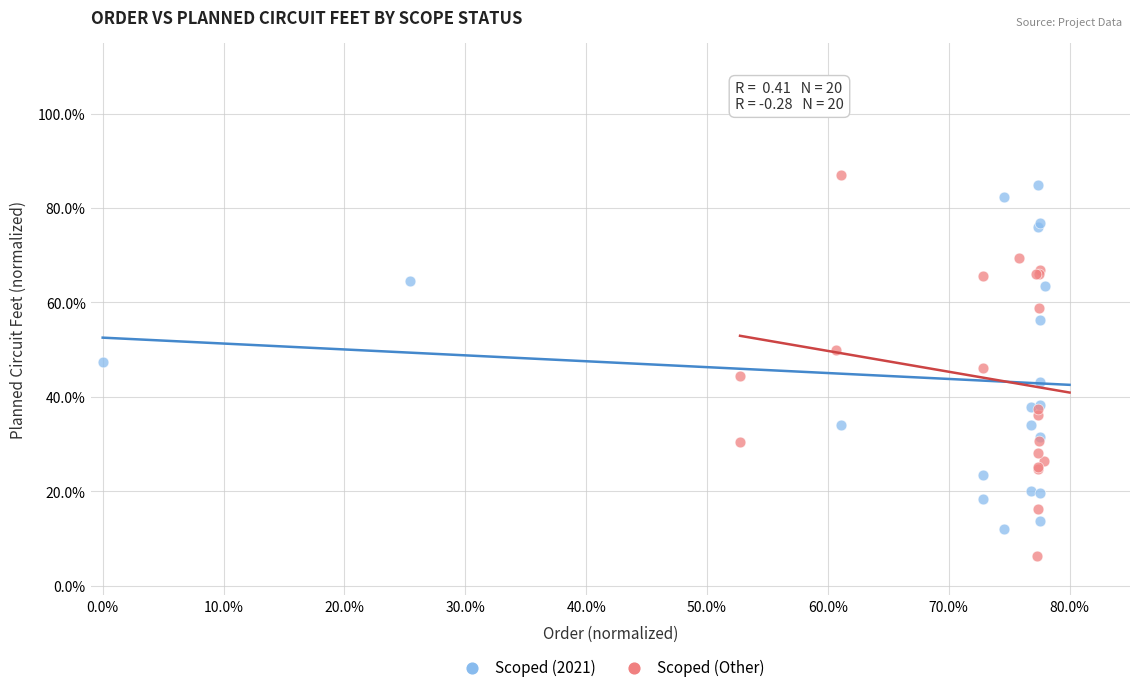

Which series reaches the maximum Y coordinate?

Scoped (Other)